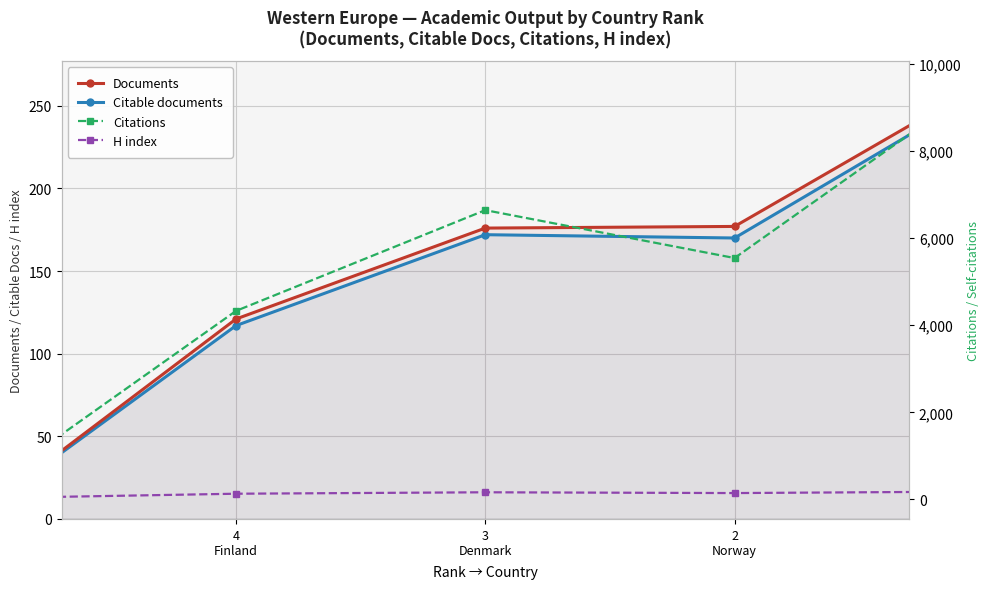

Is the value of H index at 2
Norway greater than the value of Documents at 1
Sweden?

No